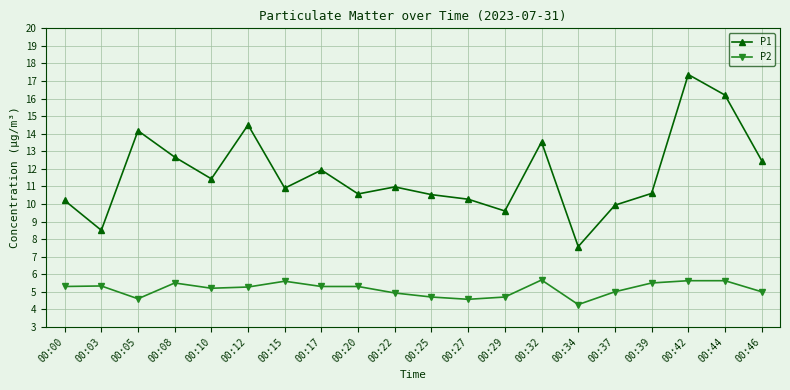

What is the difference between the P1 values at 00:22 and 00:39?

0.4